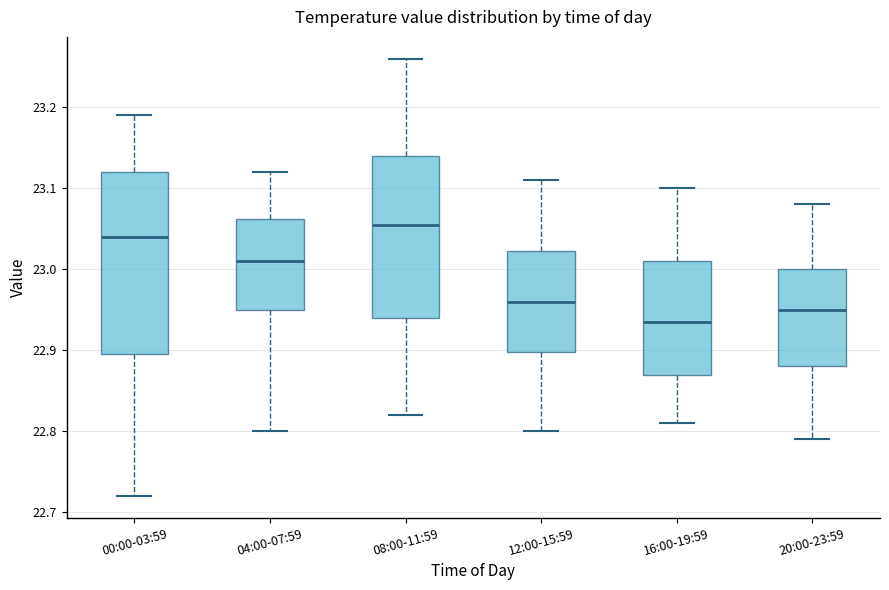

Where does the median line of the box for 16:00-19:59 sit on the y-axis? The values are not printed on the chart, so give them approximately, as read against the axis.

22.94